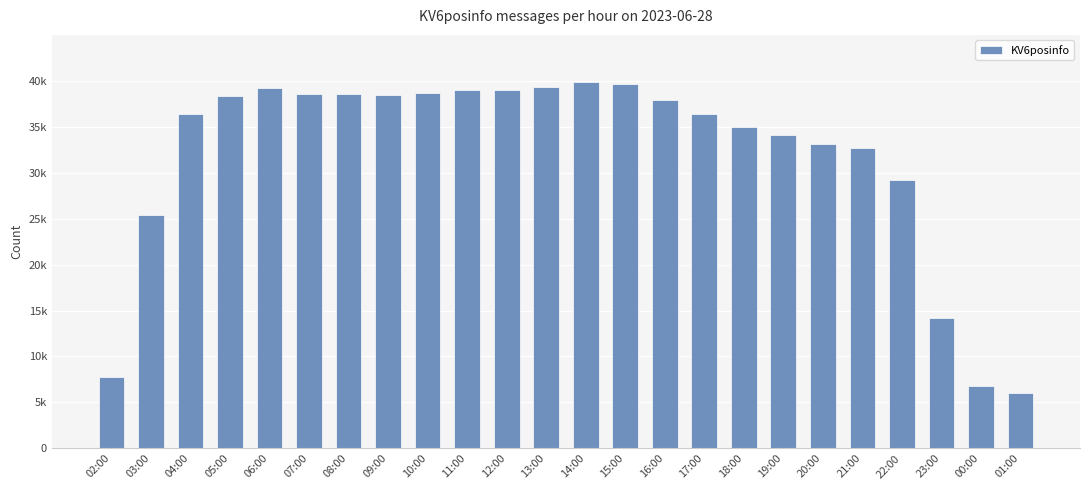

Between 12:00 and 05:00, which is larger?

12:00